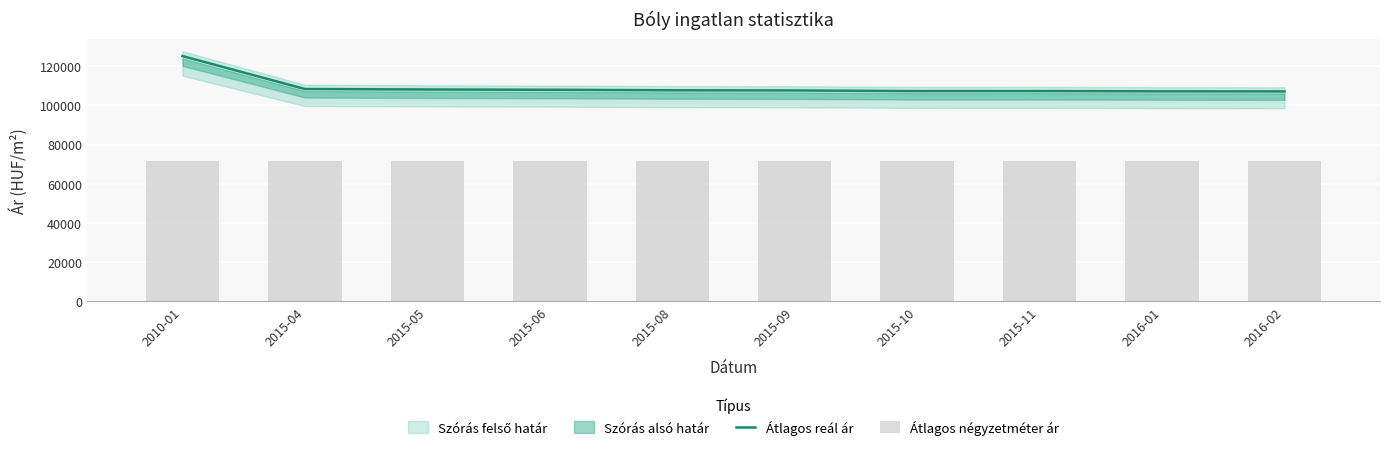

What is the difference between the Átlagos reál ár values at 2015-10 and 2015-04?

1071